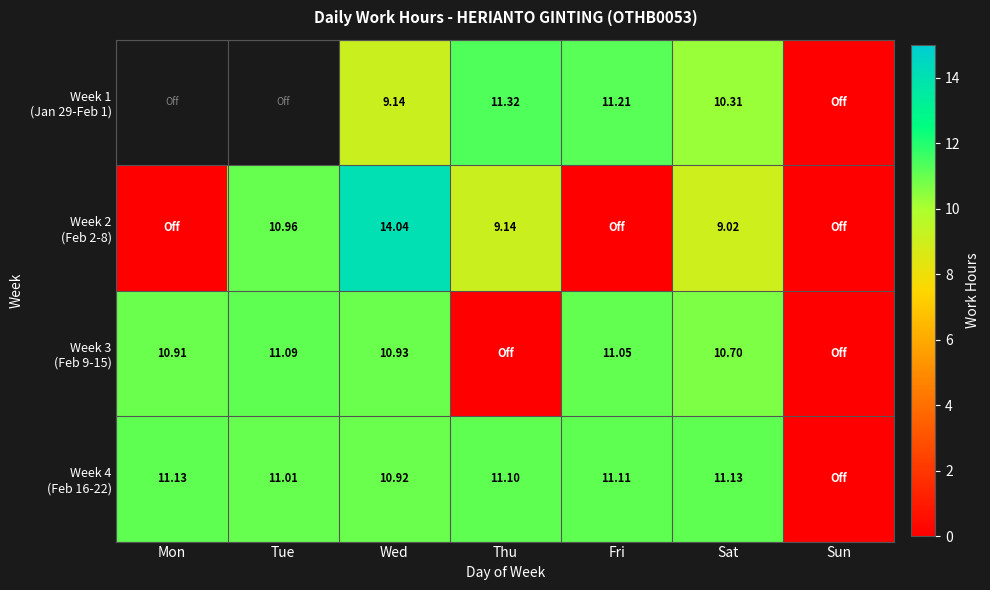

How many data points does each series have?

7